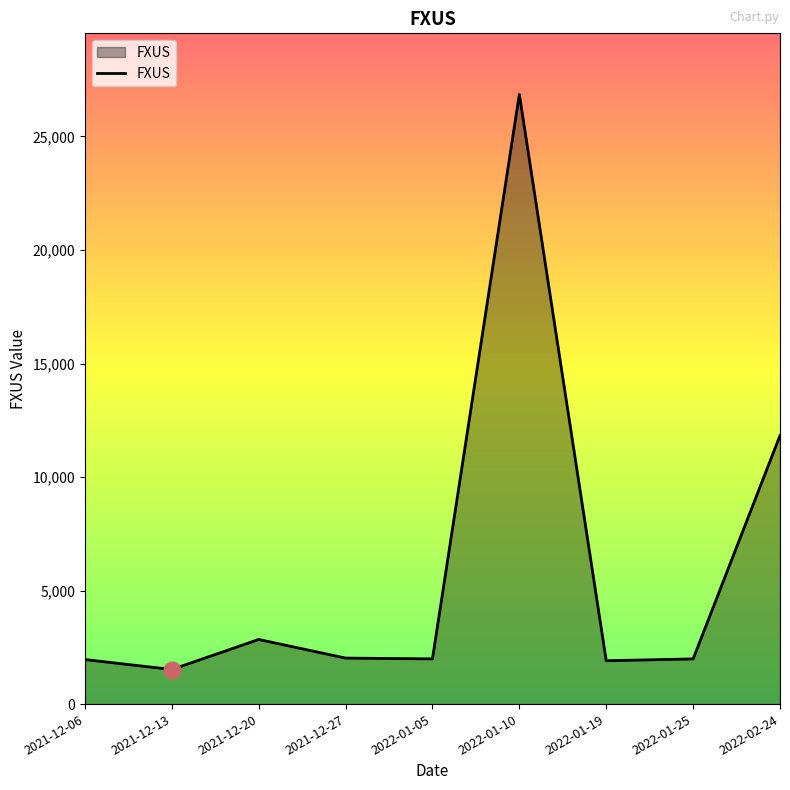

What position from the left is 2022-01-19?

7